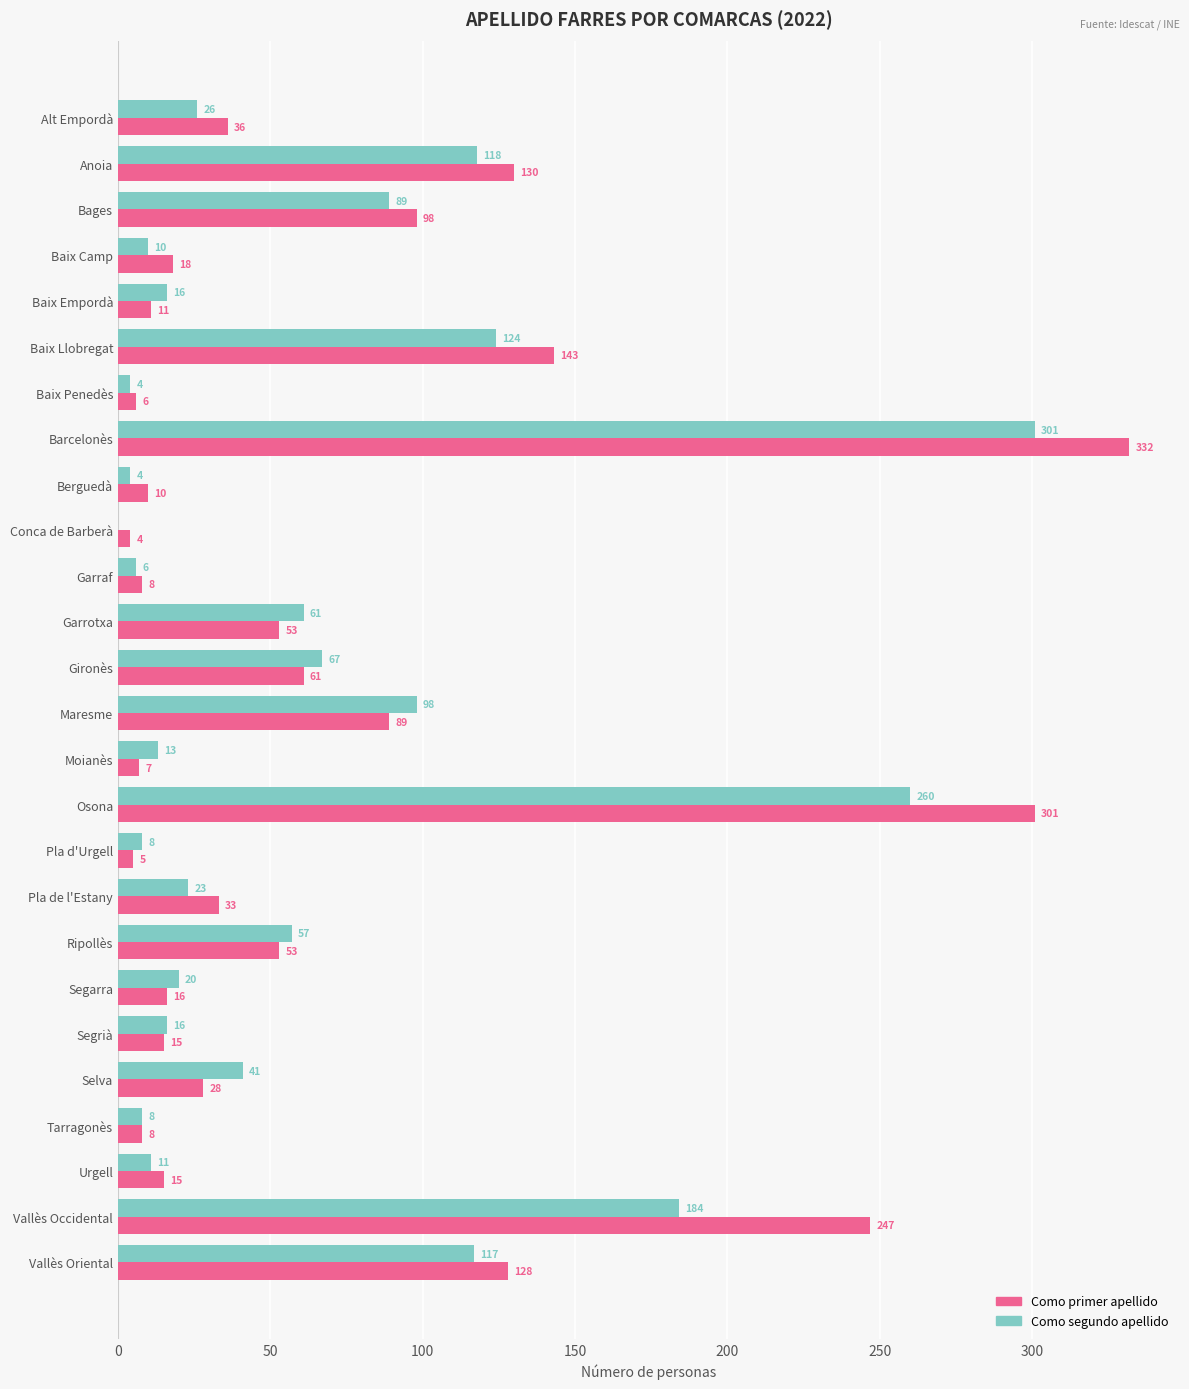

Is the value of Como primer apellido at Berguedà greater than the value of Como segundo apellido at Garraf?

Yes